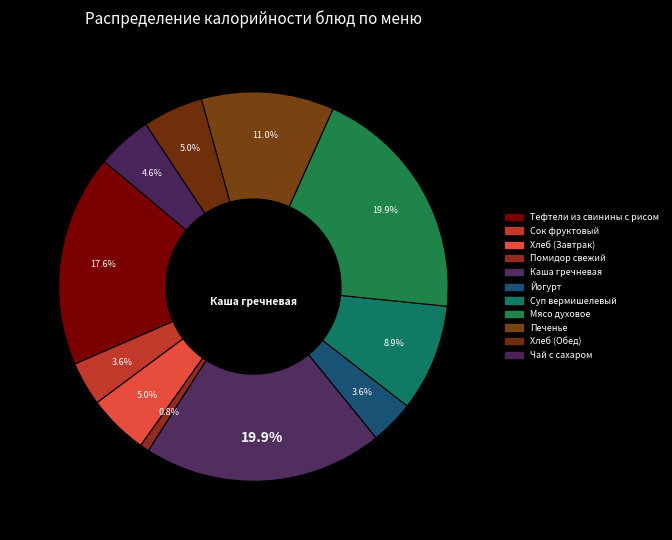

To the nearest percent, what portion does Мясо духовое represent?

20%